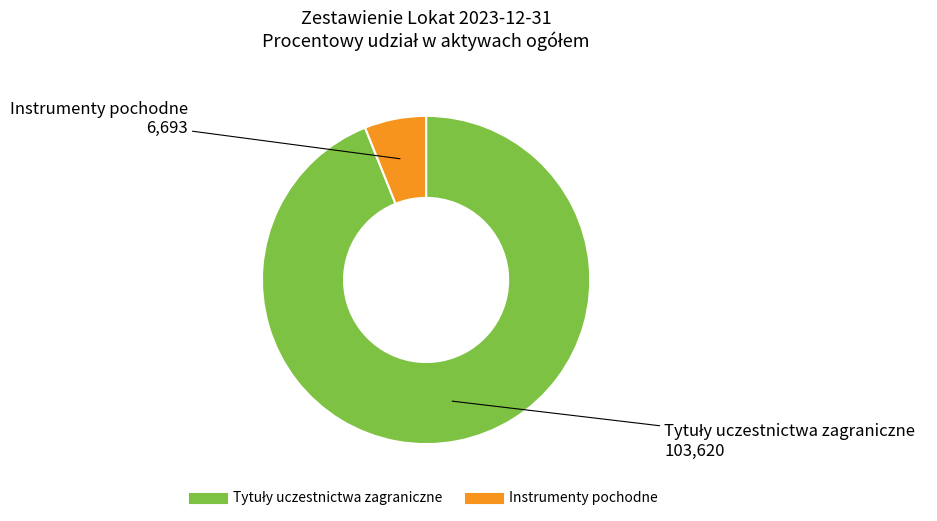

Is there any slice that represents more than half of the pie?

Yes